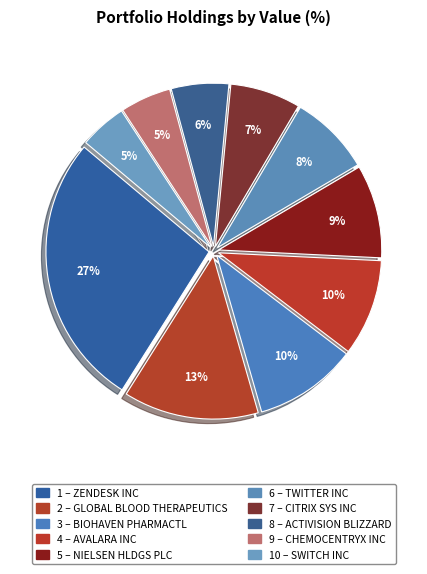

What is the smallest slice in the pie chart?

SWITCH INC